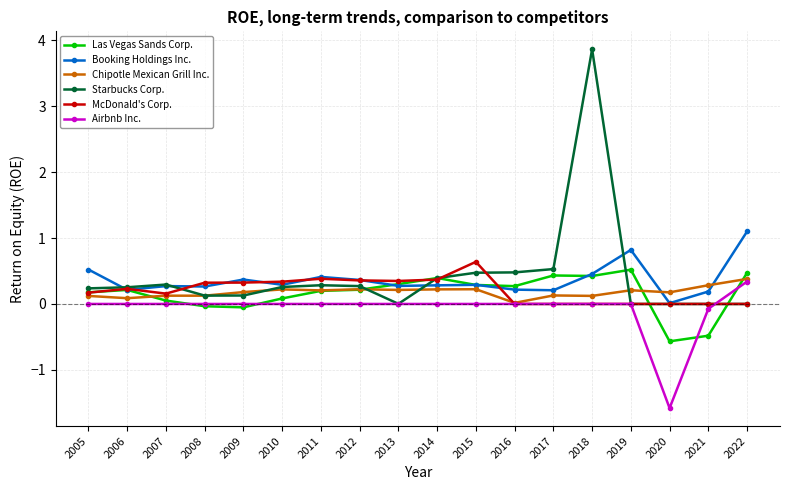

Does the chart have visible grid lines?

Yes